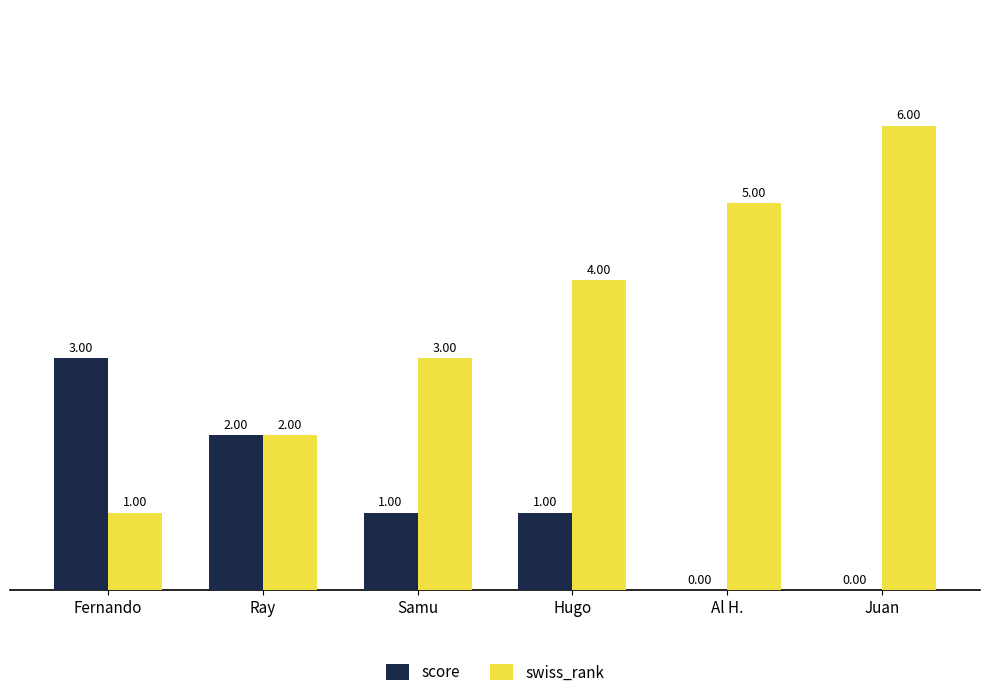

Reading left to right, list all the values displayed in this chart.

score: 3	2	1	1	0	0
swiss_rank: 1	2	3	4	5	6